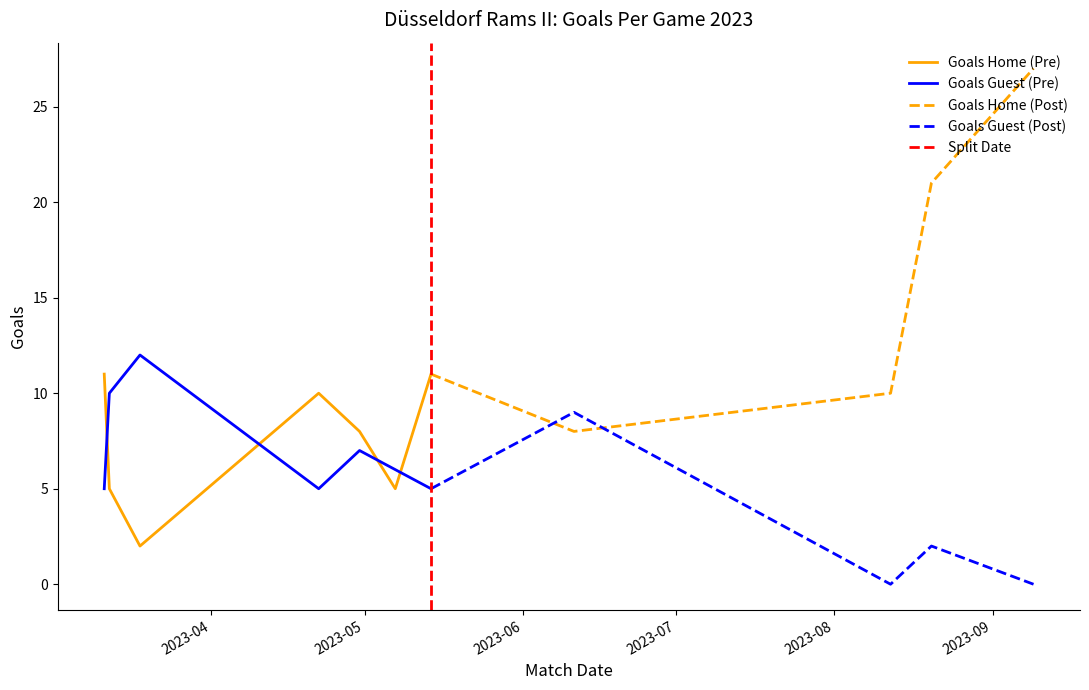

True or false: Goals Home (TH) and Goals Guest (TG) cross at least once.

True